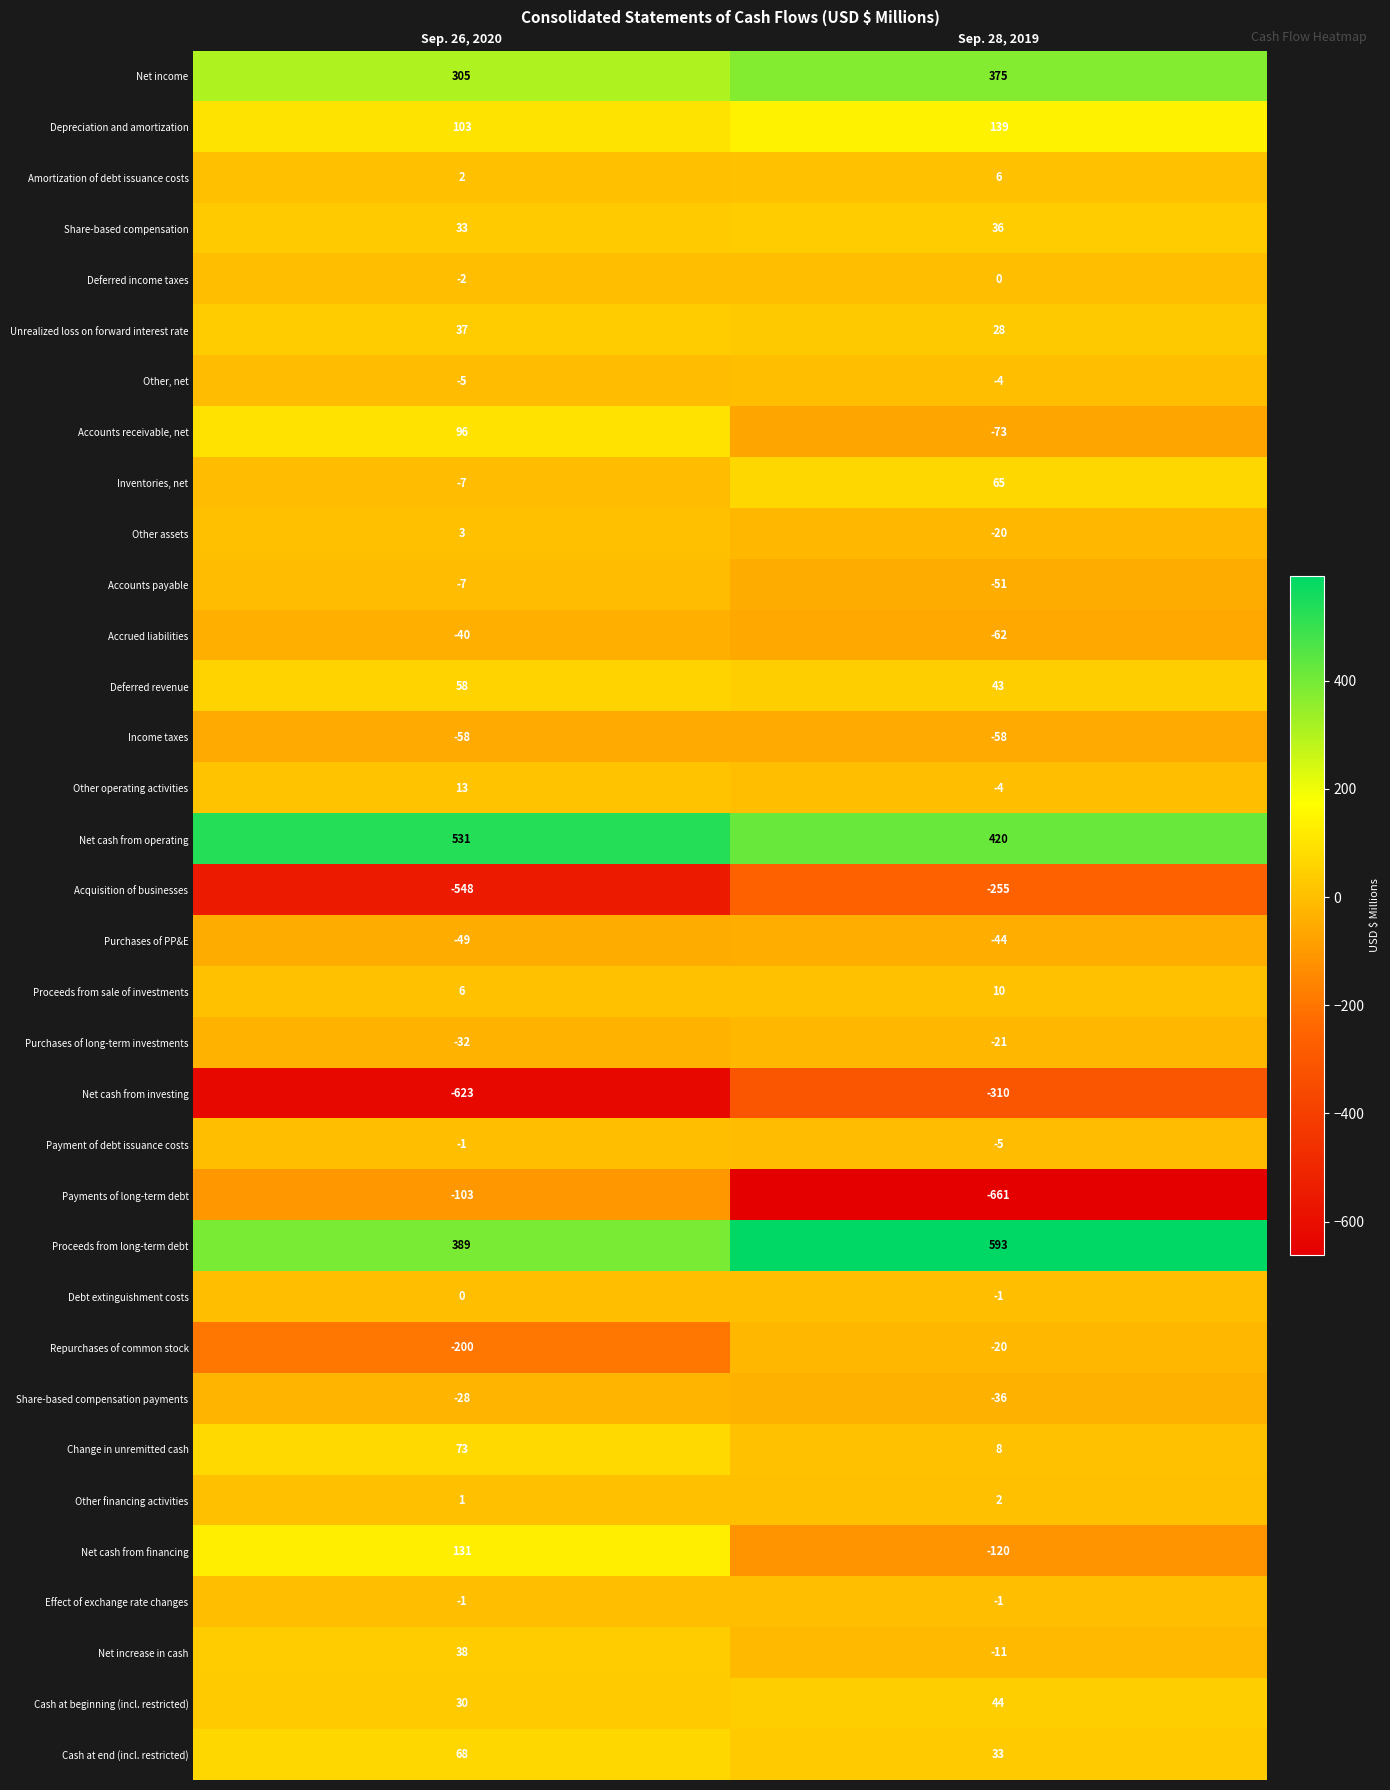

Is the value of Net income at Sep. 28, 2019 greater than the value of Deferred revenue at Sep. 26, 2020?

Yes